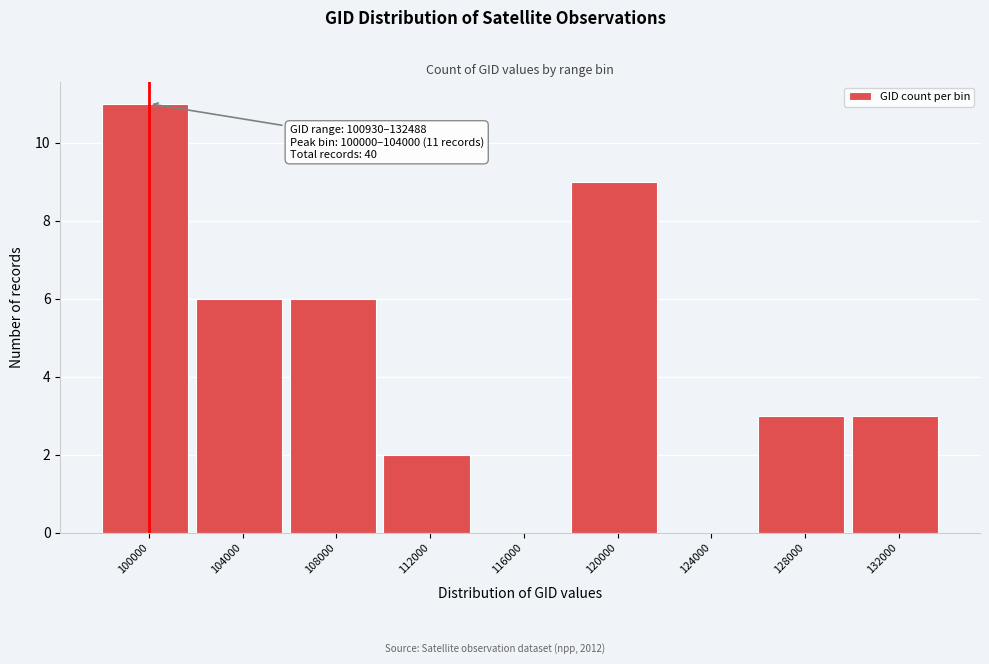

Reading right to left, extract all data points from this chart.

132000=3	128000=3	124000=0	120000=9	116000=0	112000=2	108000=6	104000=6	100000=11